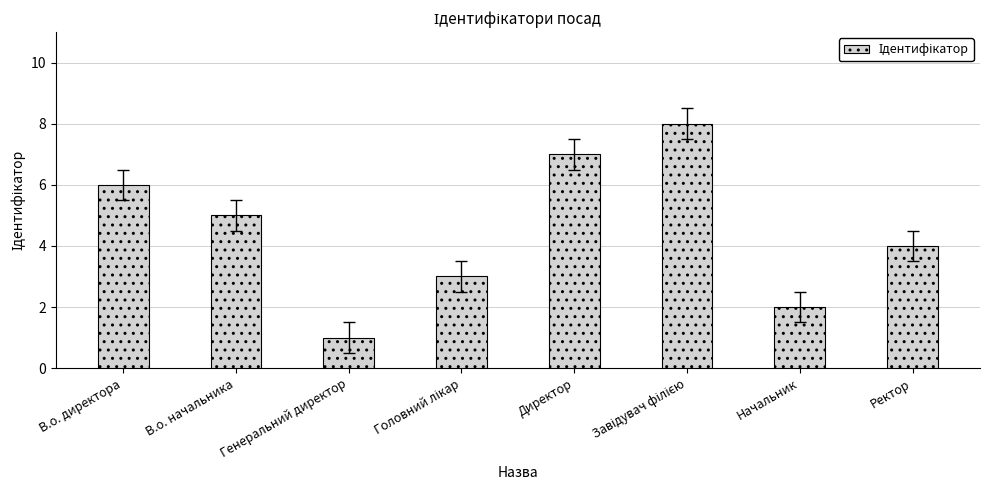

Is it true that the value at Директор is 7?

True